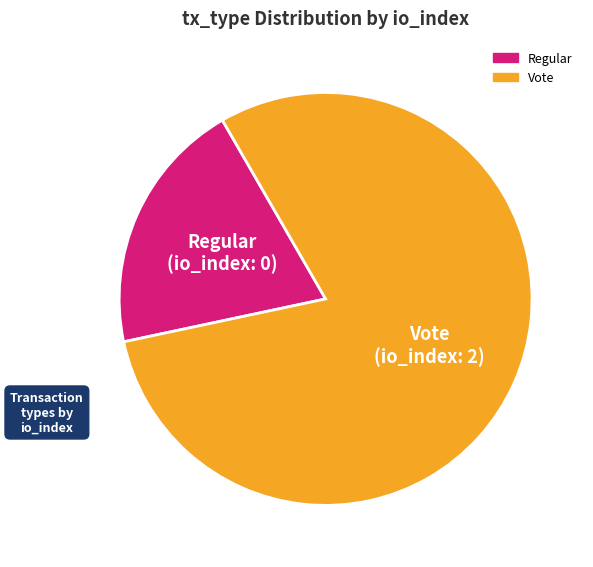

Count the number of slices in the pie.

2